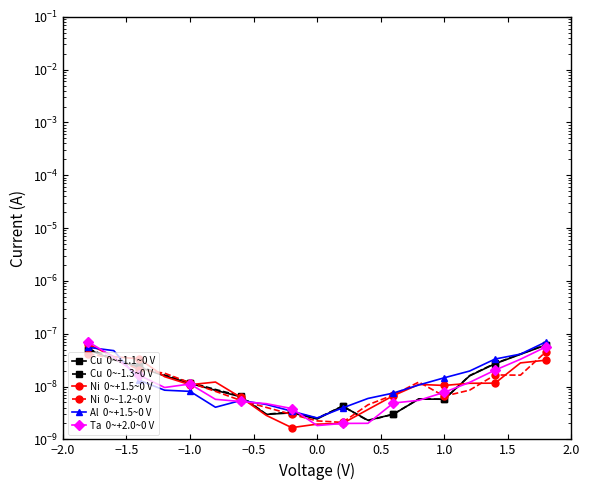

True or false: Cu  0~-1.3~0 V has more than 1 interior local peaks.

True